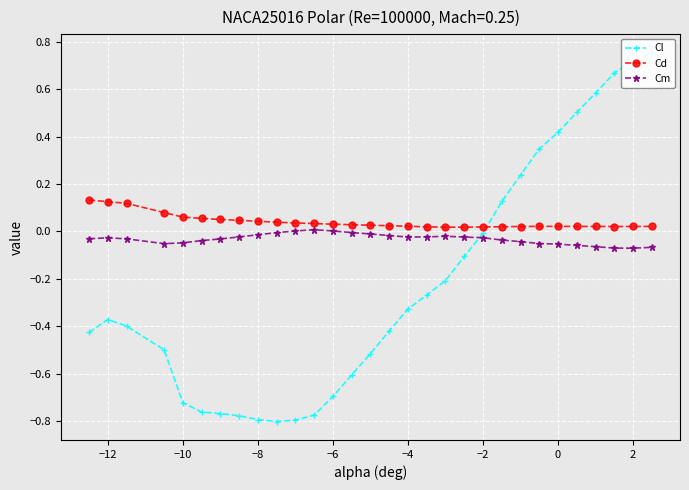

True or false: Cm has more than 1 points higher than both neighbors.

True